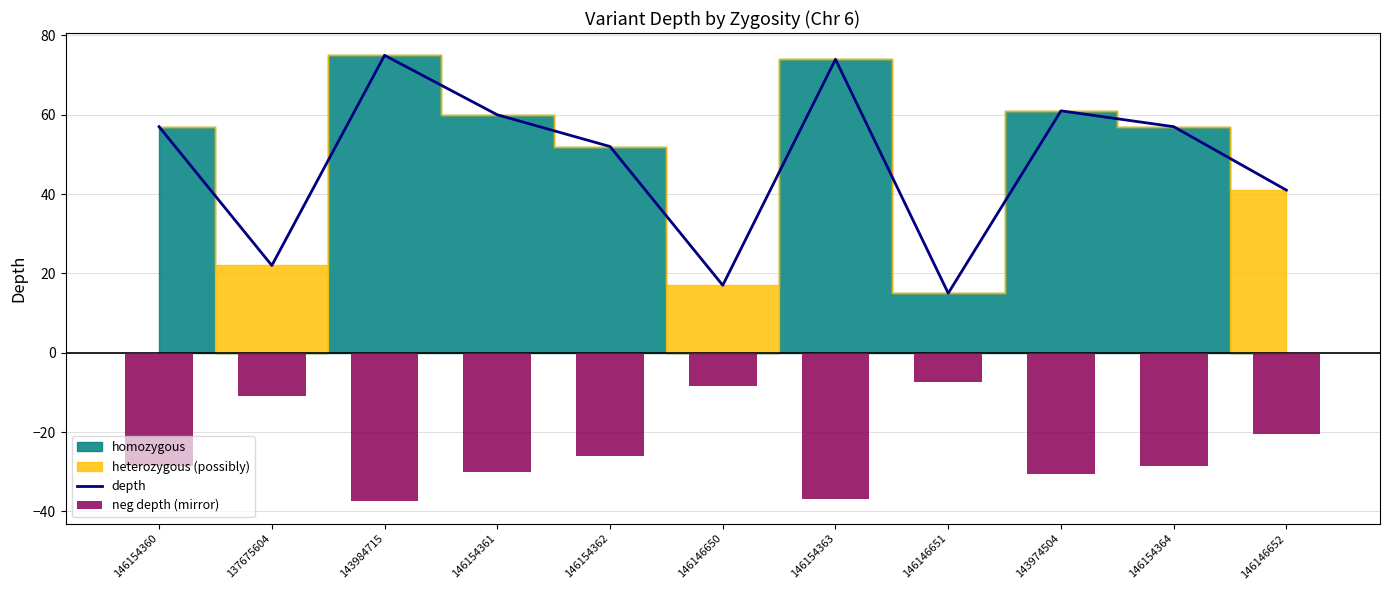

Is the value of neg depth (mirror) at 146154361 greater than the value of depth at 146146652?

No